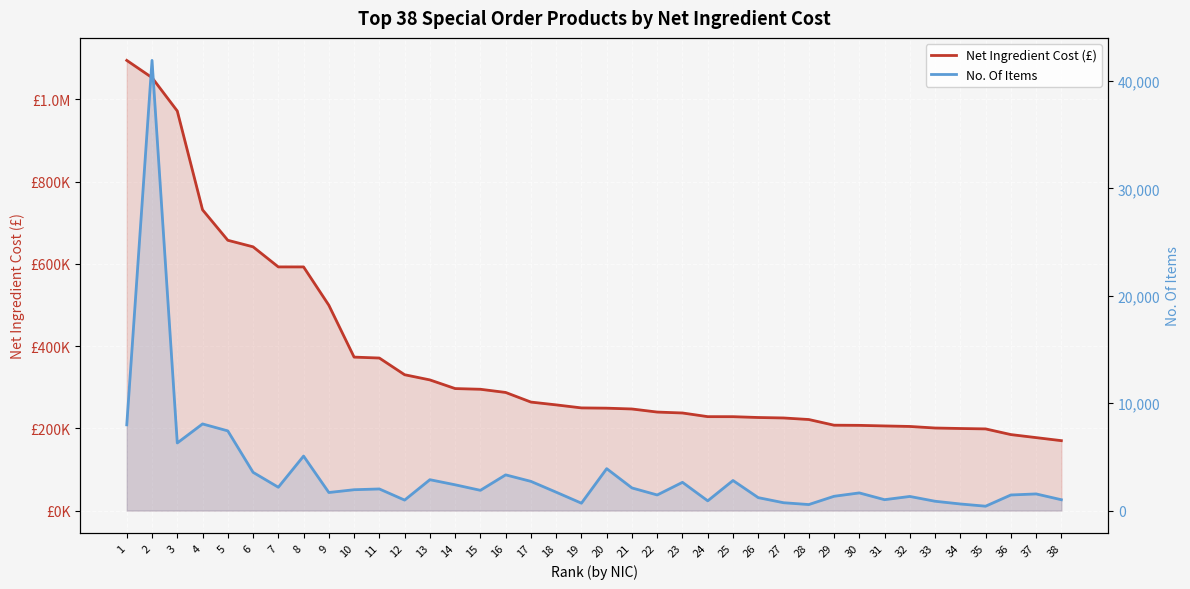

What is the sum of all Net Ingredient Cost (£) values?

13933669.0